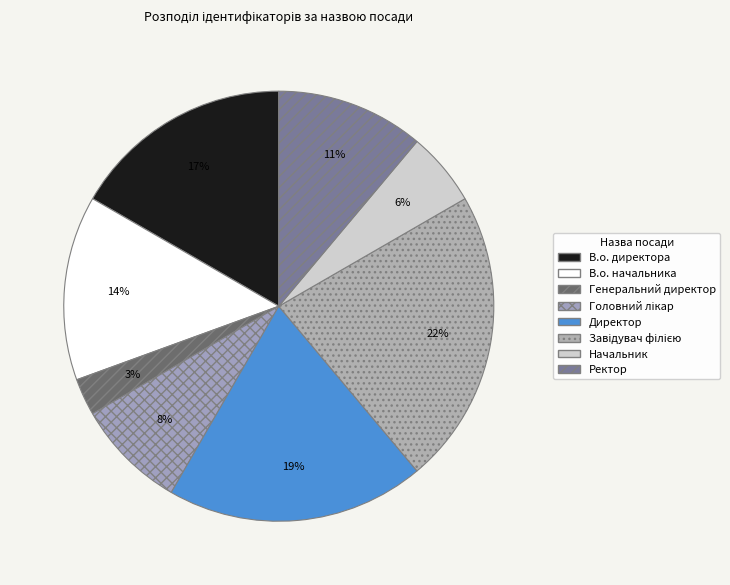

To the nearest percent, what is the average slice percentage?

12%